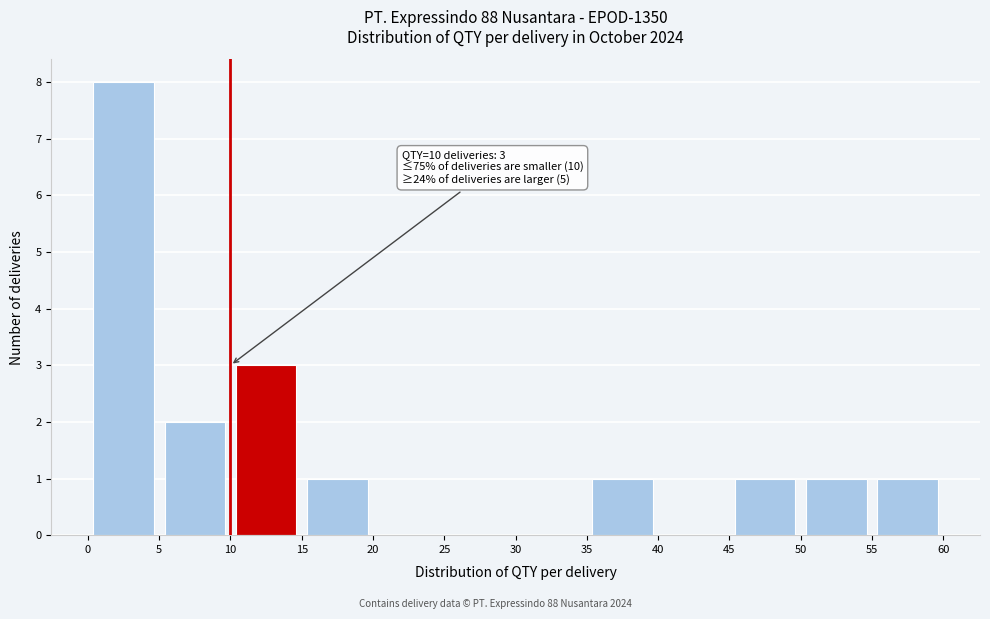

Which range on the x-axis has the tallest bar?

0 to 5